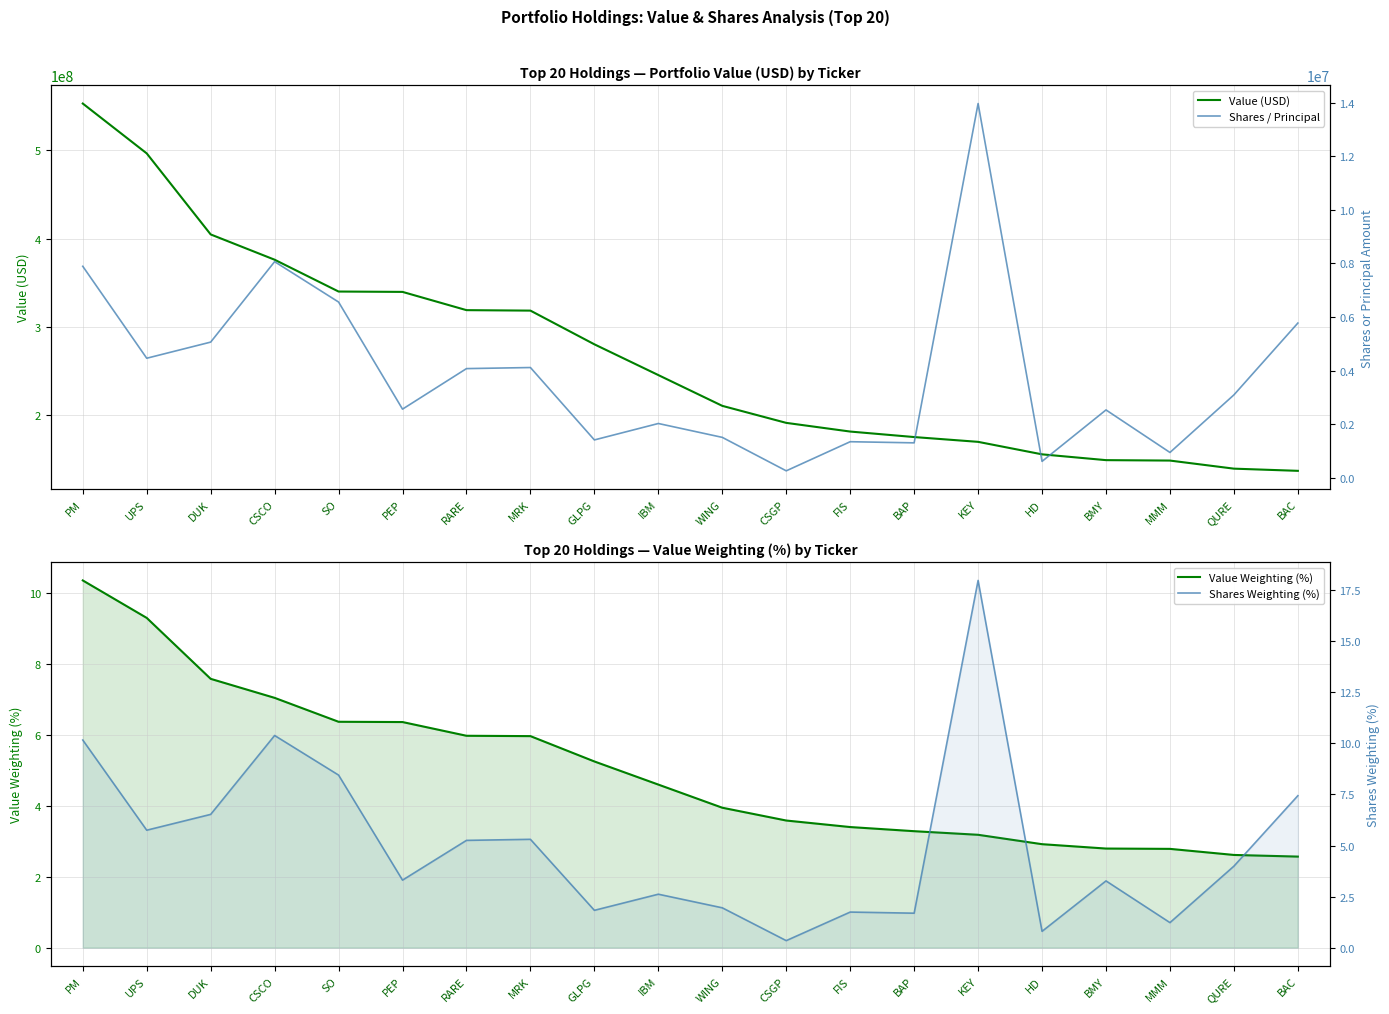

Which series has the widest spread of values?

Value (USD)